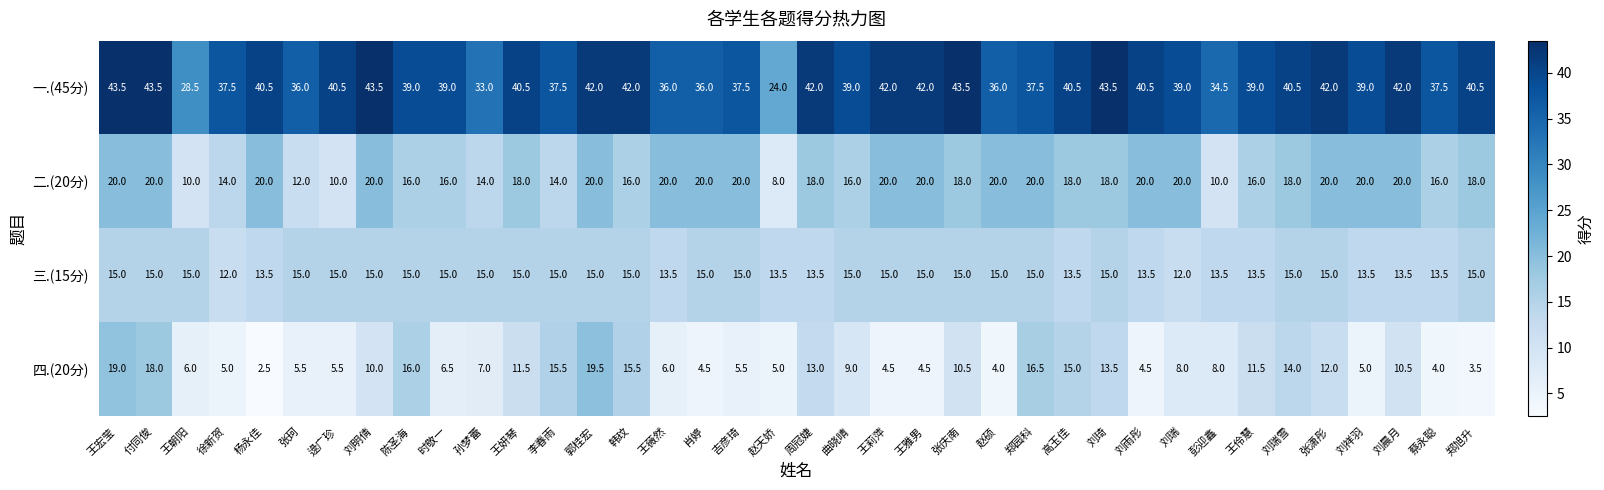

What is the total value across all series at 张珂?

68.5